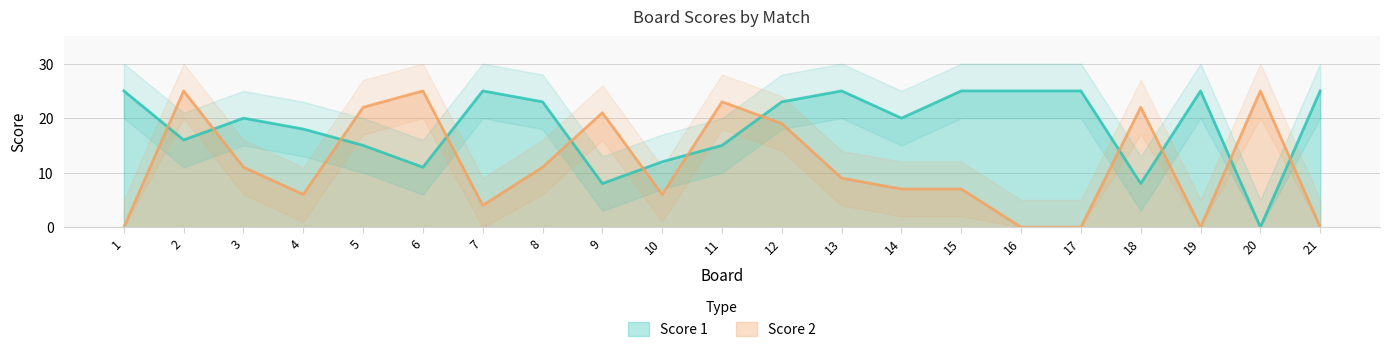

Reading left to right, what are all the values shown in this chart?

Score 1: 25	16	20	18	15	11	25	23	8	12	15	23	25	20	25	25	25	8	25	0	25
Score 2: 0	25	11	6	22	25	4	11	21	6	23	19	9	7	7	0	0	22	0	25	0